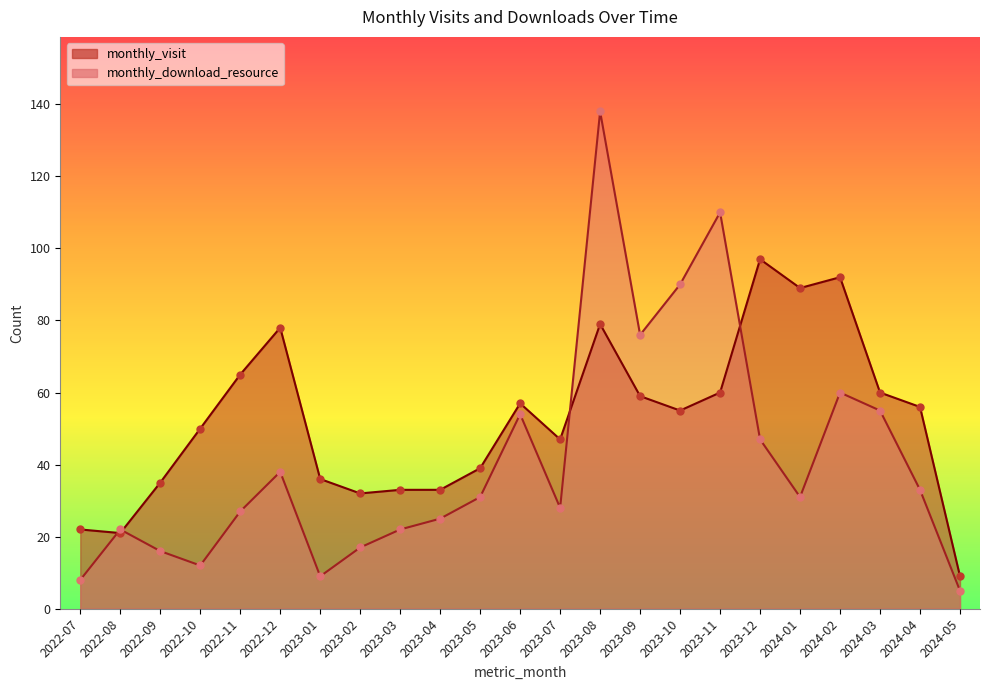

Is the value of monthly_download_resource at 2024-02 greater than the value of monthly_visit at 2022-10?

Yes